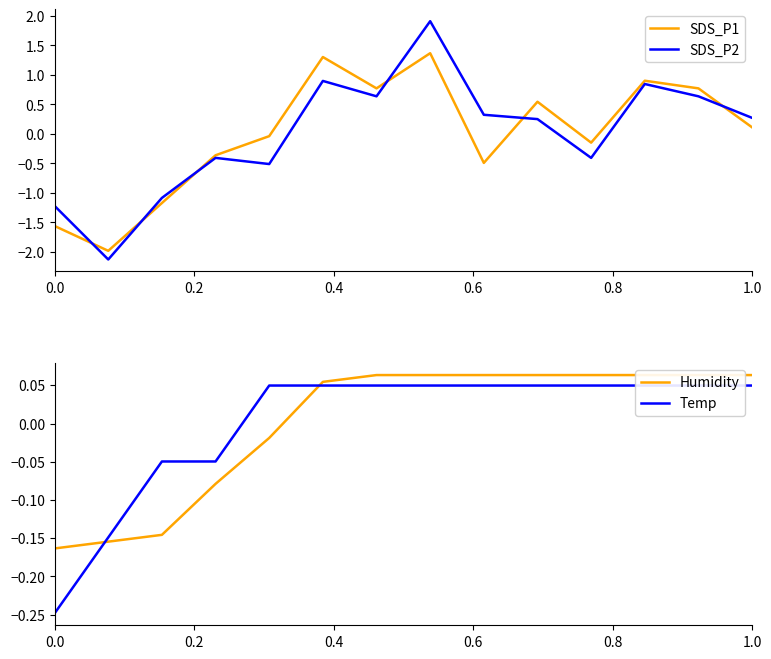

True or false: Humidity has more than 1 interior local peaks.

False